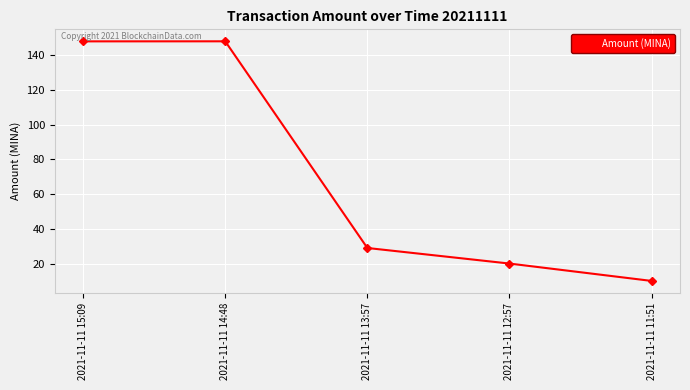

How many values are below 28?

2